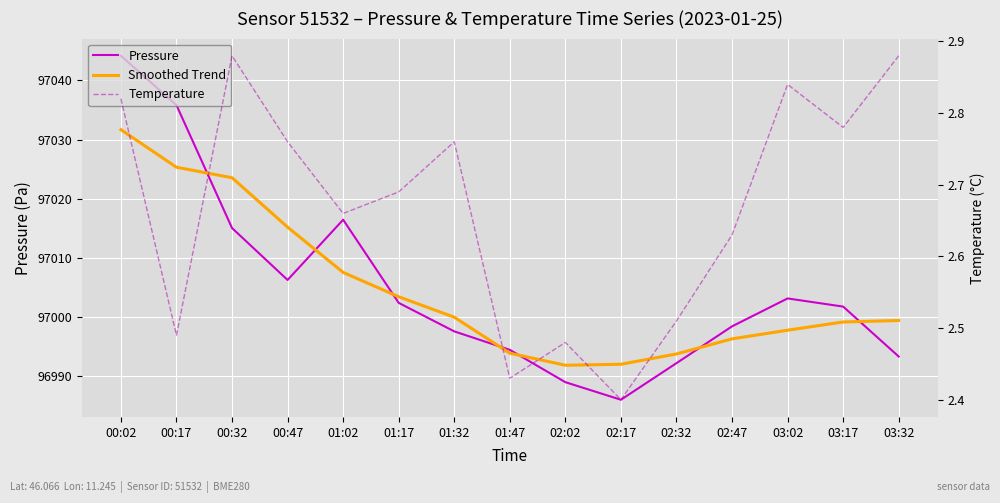

What is the maximum value for Pressure?

97044.2